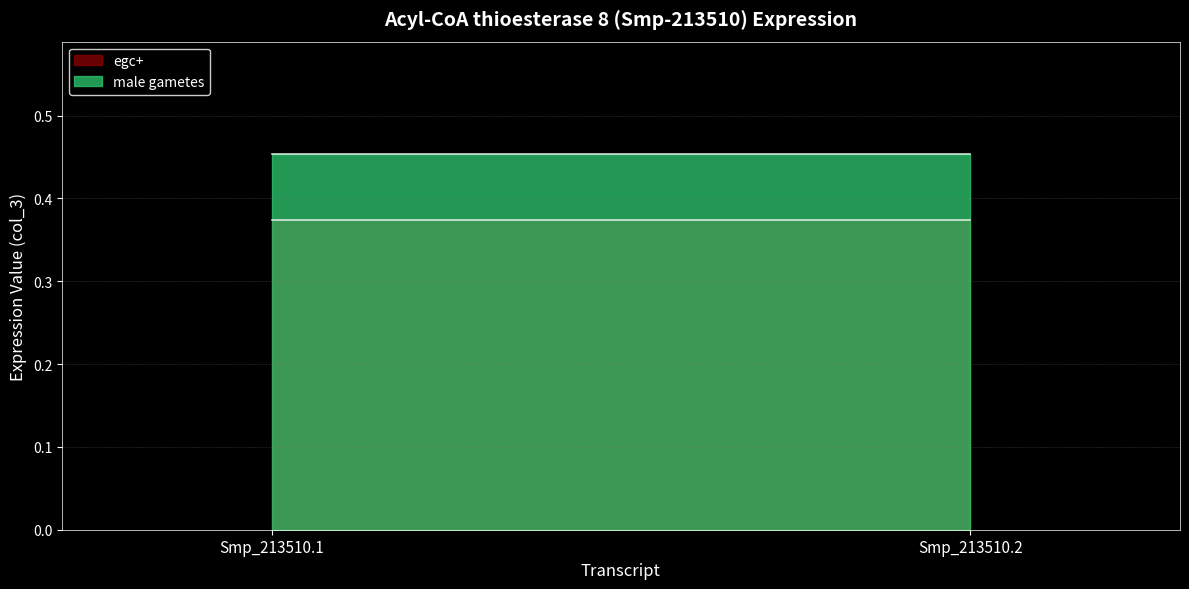

Which has a higher value, Smp_213510.2 or Smp_213510.1?

Smp_213510.2